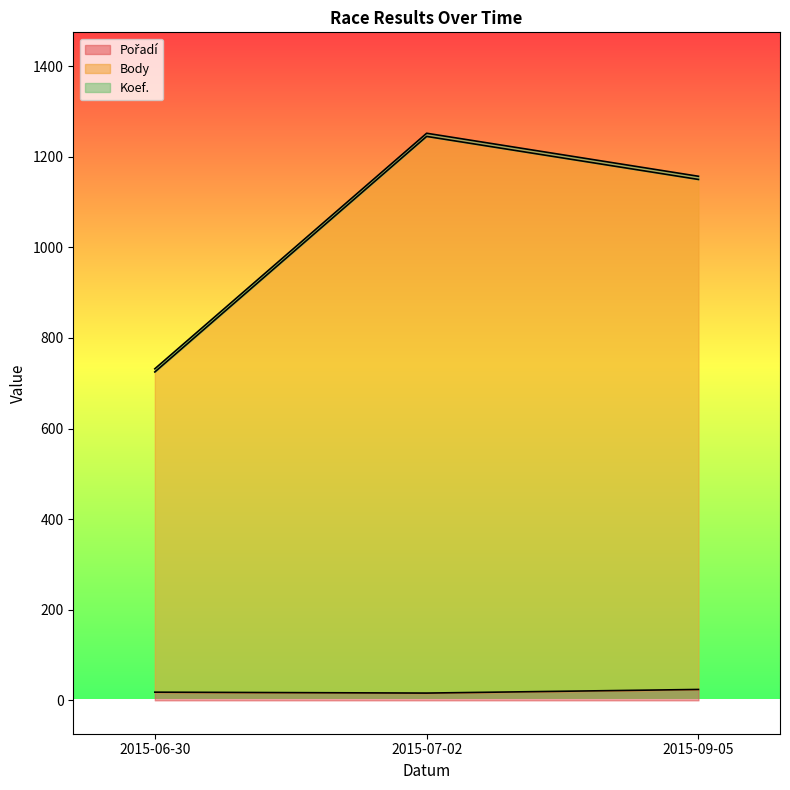

What position from the right is 2015-07-02?

2